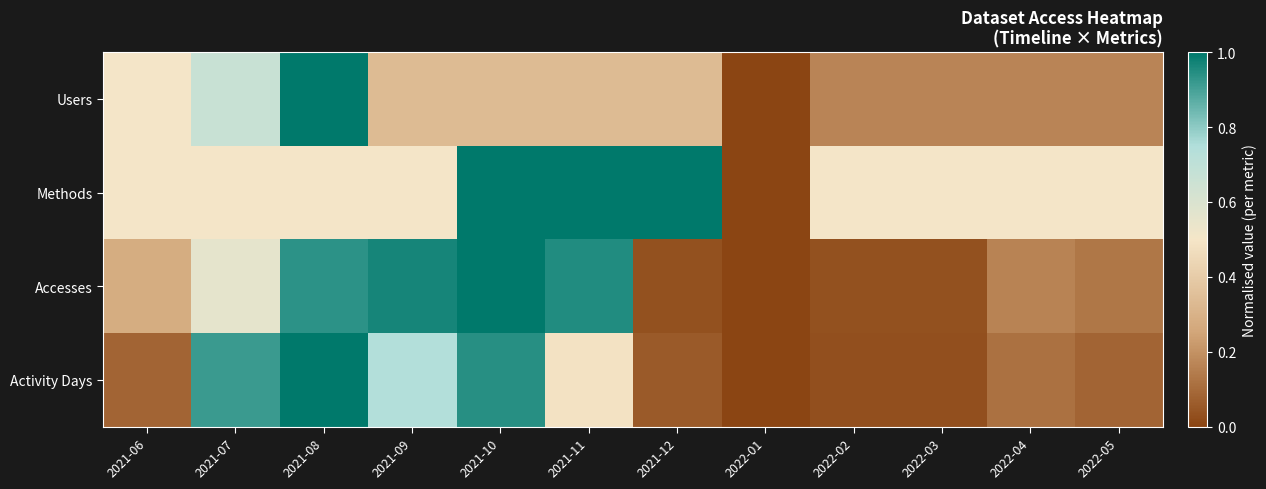

Reading left to right, extract all data points from this chart.

Users: 2021-06=0.5	2021-07=0.7	2021-08=1.0	2021-09=0.3	2021-10=0.3	2021-11=0.3	2021-12=0.3	2022-01=0.0	2022-02=0.2	2022-03=0.2	2022-04=0.2	2022-05=0.2
Methods: 2021-06=0.5	2021-07=0.5	2021-08=0.5	2021-09=0.5	2021-10=1.0	2021-11=1.0	2021-12=1.0	2022-01=0.0	2022-02=0.5	2022-03=0.5	2022-04=0.5	2022-05=0.5
Accesses: 2021-06=0.3	2021-07=0.6	2021-08=0.9	2021-09=1.0	2021-10=1.0	2021-11=1.0	2021-12=0.0	2022-01=0.0	2022-02=0.0	2022-03=0.0	2022-04=0.2	2022-05=0.1
Activity Days: 2021-06=0.1	2021-07=0.9	2021-08=1.0	2021-09=0.7	2021-10=0.9	2021-11=0.5	2021-12=0.1	2022-01=0.0	2022-02=0.0	2022-03=0.0	2022-04=0.1	2022-05=0.1